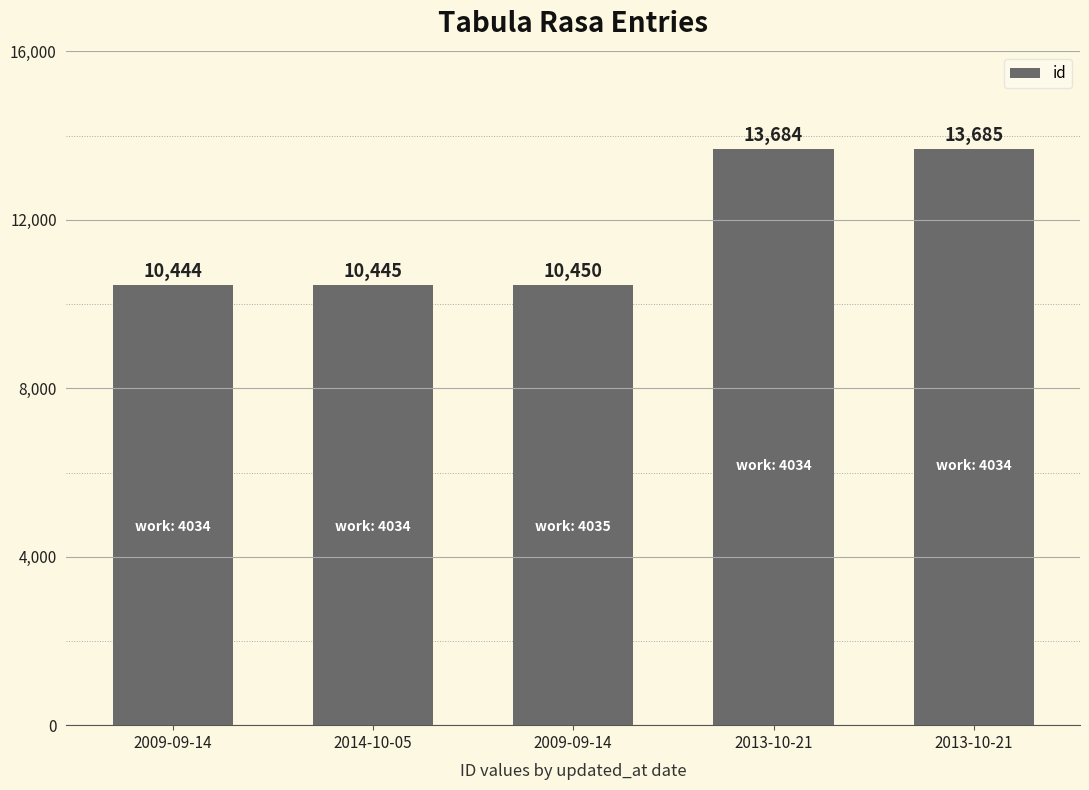

Does the chart contain any negative values?

No